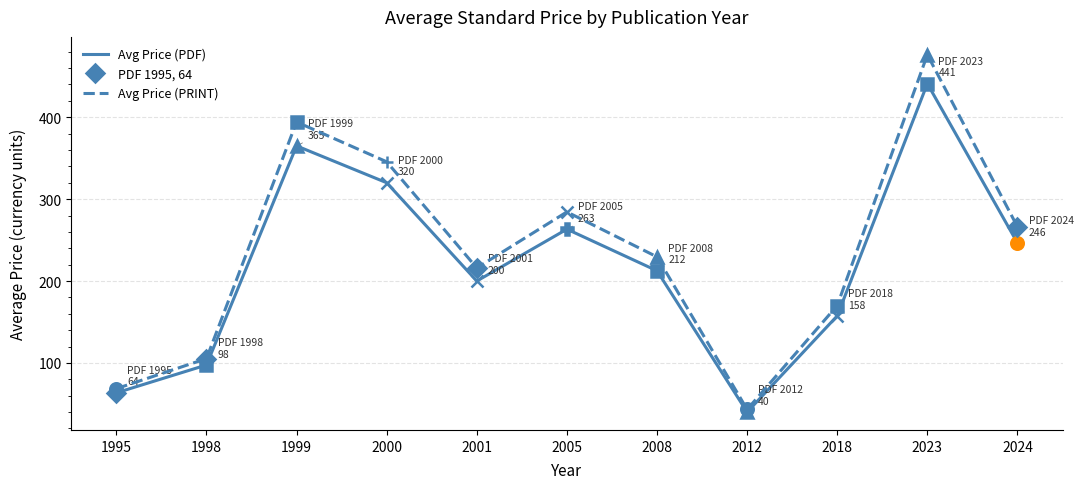

Between 2001 and 1995, which is larger?

2001